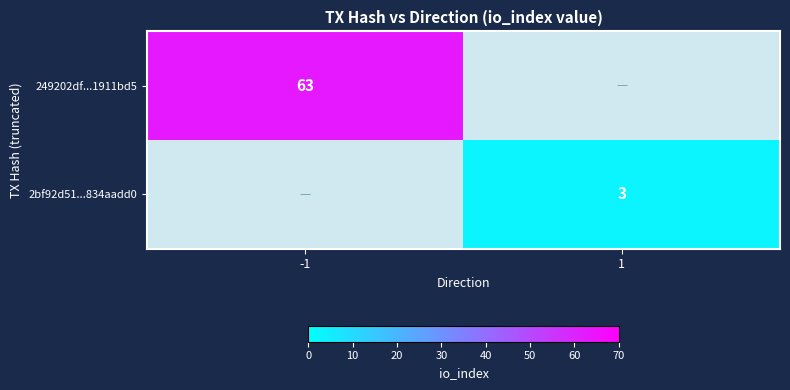

What is the greatest value displayed?

63.0